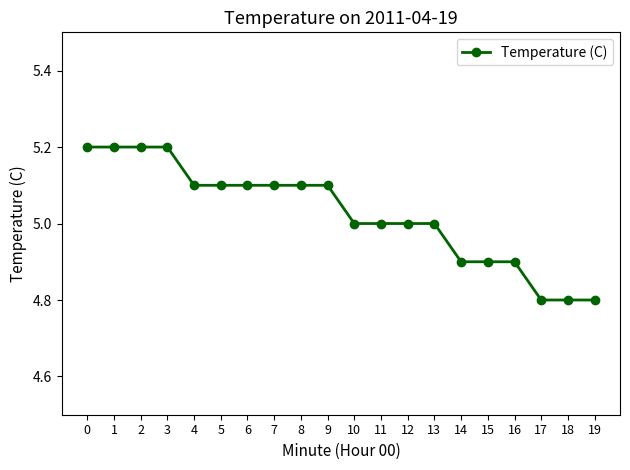

True or false: the data shows 8.4 at 11.

False